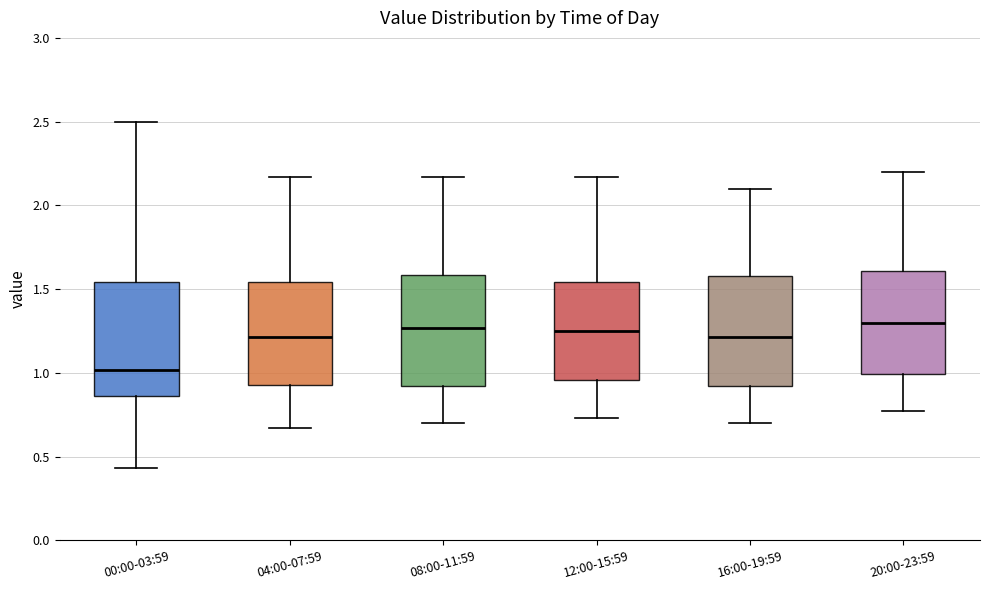

Where does the lower whisker of the box for 16:00-19:59 end on the y-axis? The values are not printed on the chart, so give them approximately, as read against the axis.

0.70